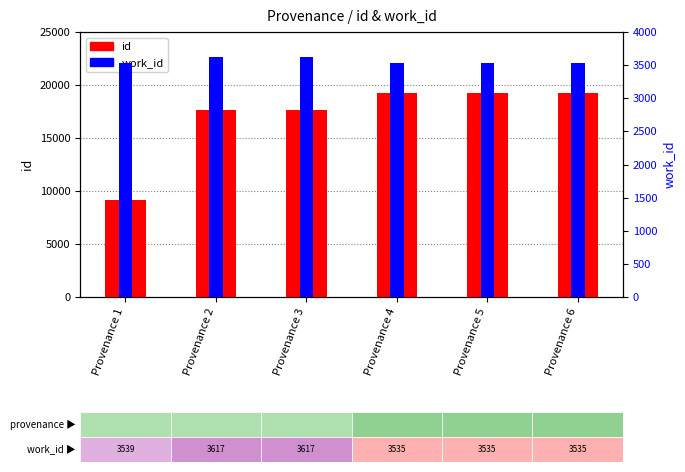

Reading left to right, list all the values displayed in this chart.

id: Provenance 1=9130	Provenance 2=17644	Provenance 3=17650	Provenance 4=19215	Provenance 5=19225	Provenance 6=19232
work_id: Provenance 1=3539	Provenance 2=3617	Provenance 3=3617	Provenance 4=3535	Provenance 5=3535	Provenance 6=3535